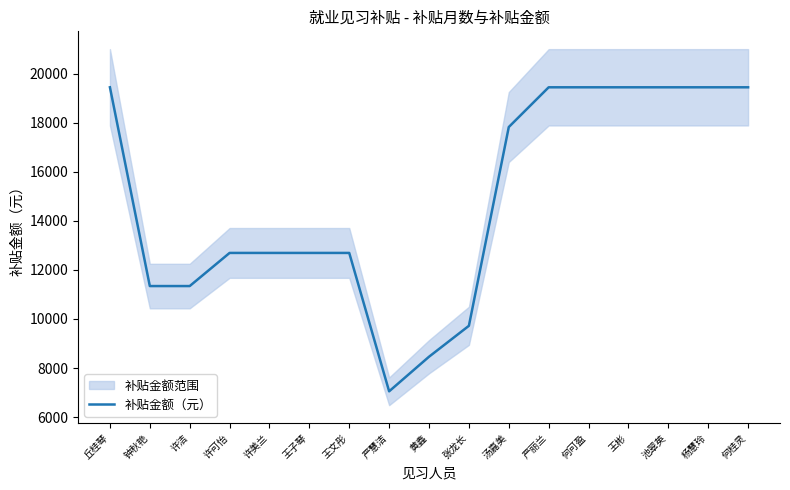

What position from the left is 王彬?

14